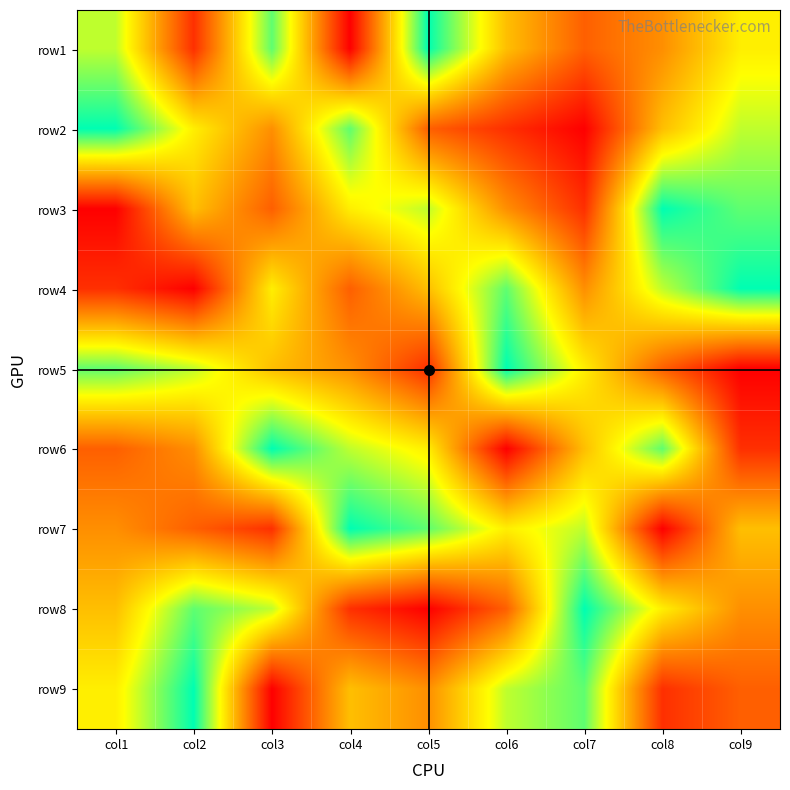

What is the greatest value displayed?

9